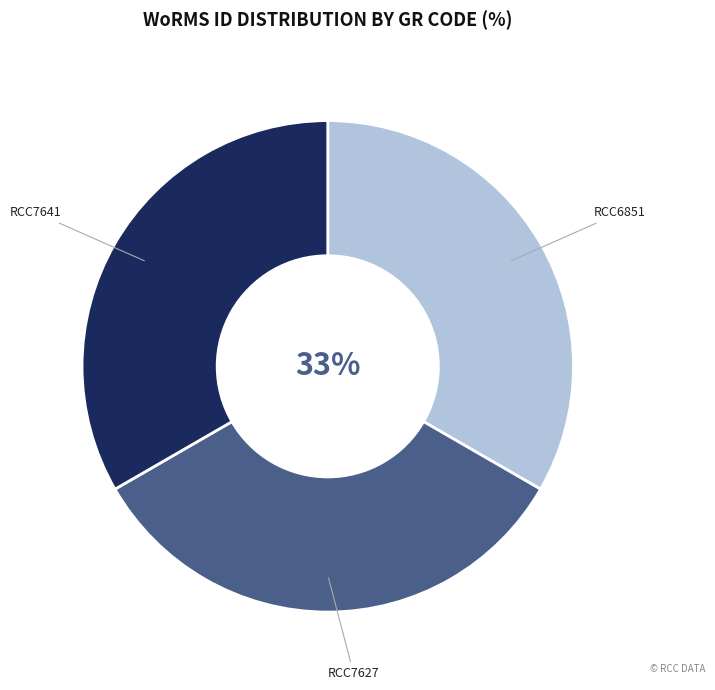

Does any single category account for the majority?

No